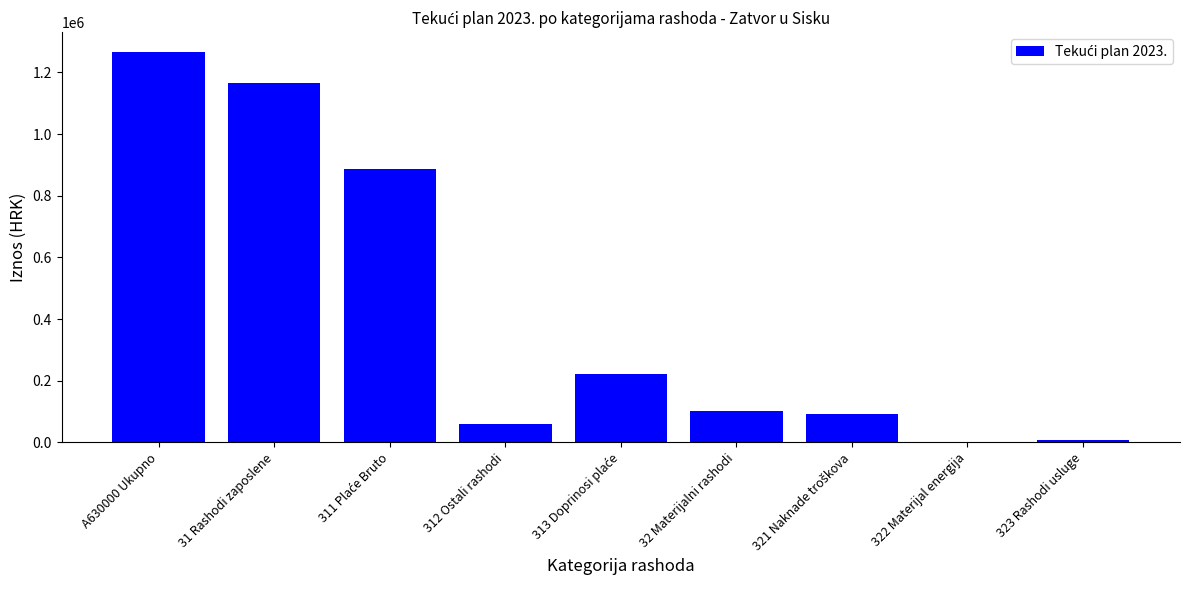

What is the sum of all values?

3801887